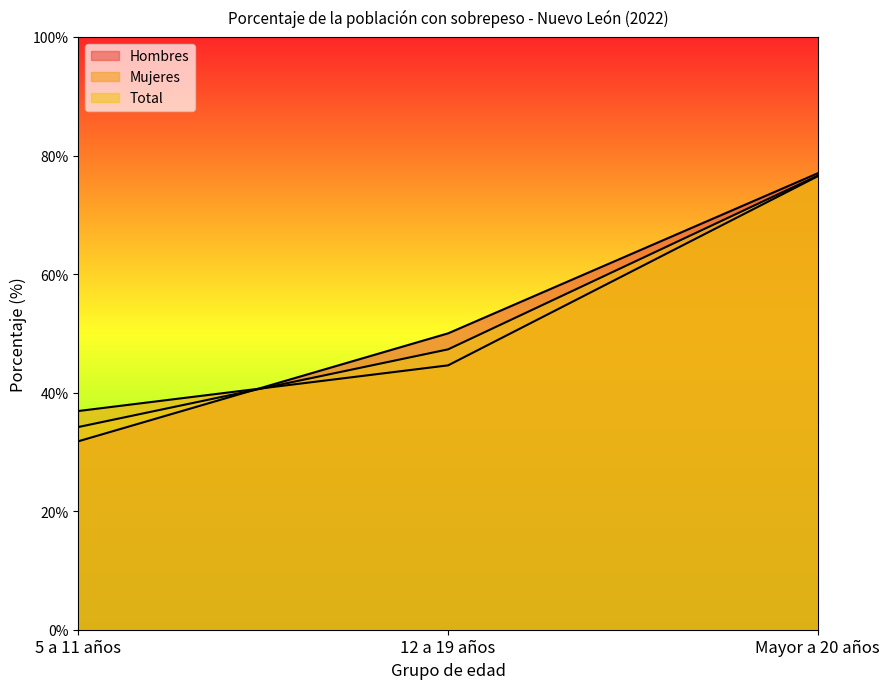

List the labels in order of Total value, smallest first.

5 a 11 años, 12 a 19 años, Mayor a 20 años